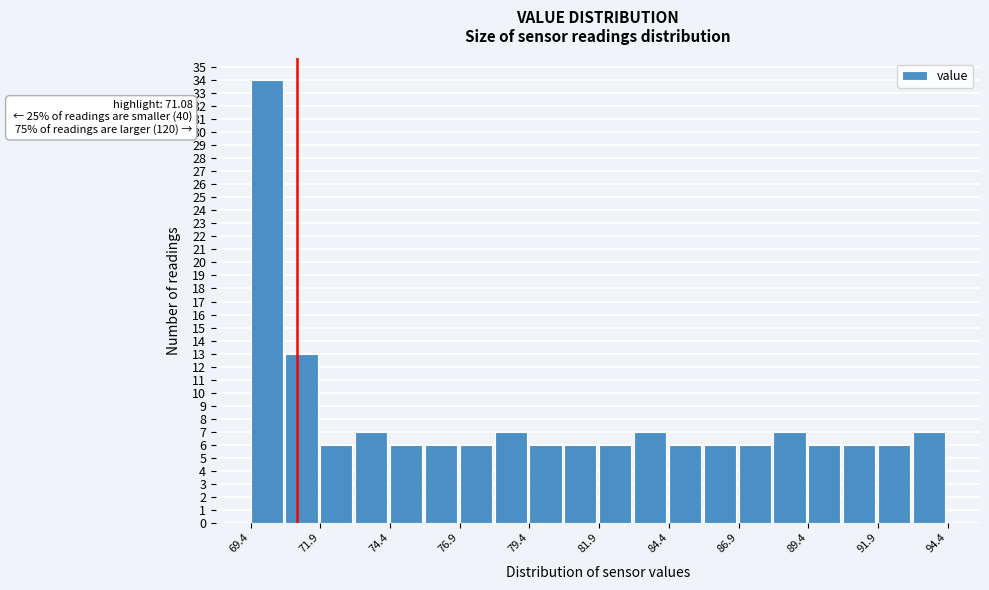

Around what value on the x-axis is the tallest bar? Give the approximate position of its centre, as read against the axis.

70.0